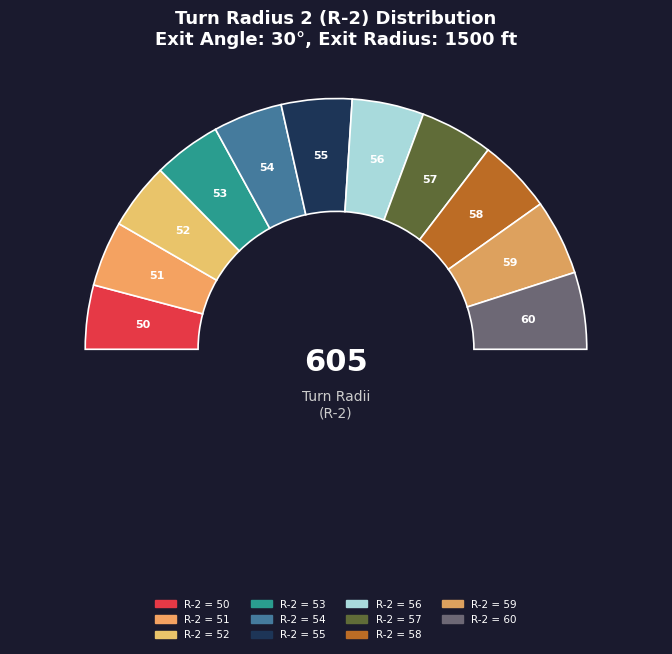

To the nearest percent, what portion does 50 represent?

8%